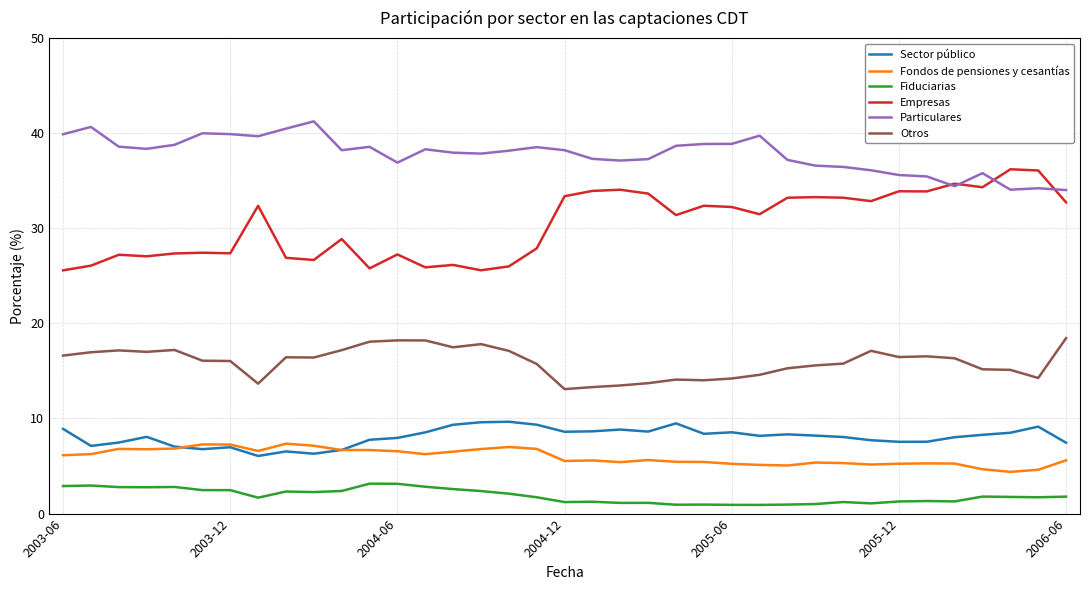

True or false: Sector público and Particulares intersect in this chart.

False